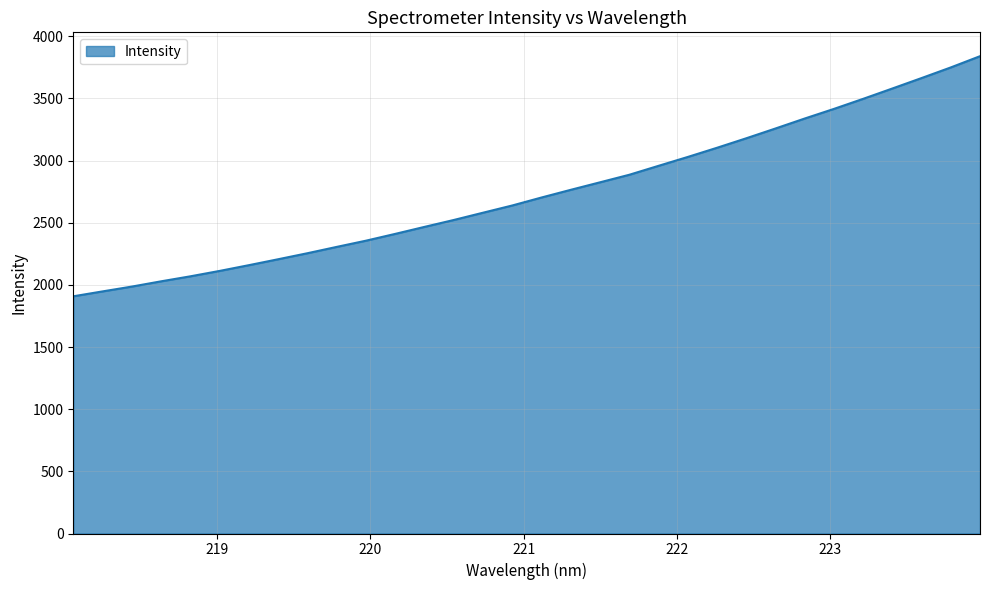

How many categories are shown in the chart?

32